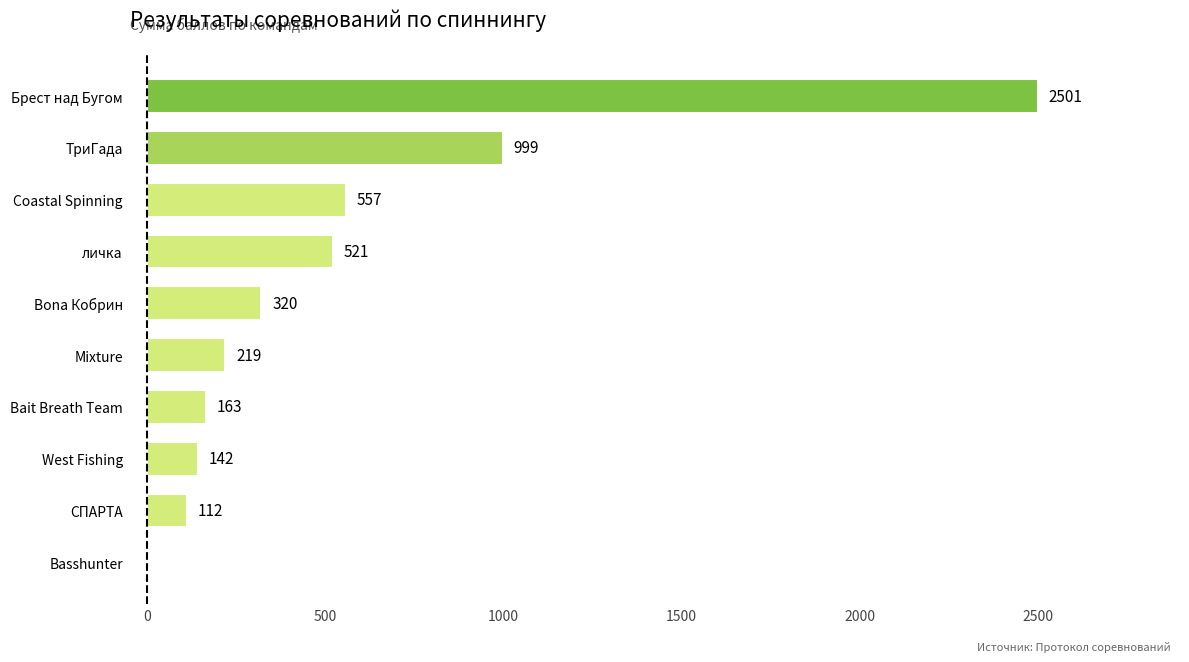

How many values are above zero?

9